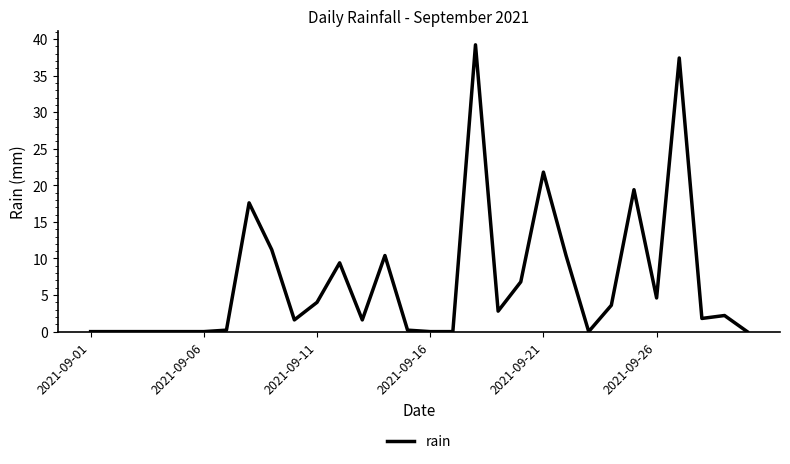

True or false: the data has more than 0 interior local peaks.

True